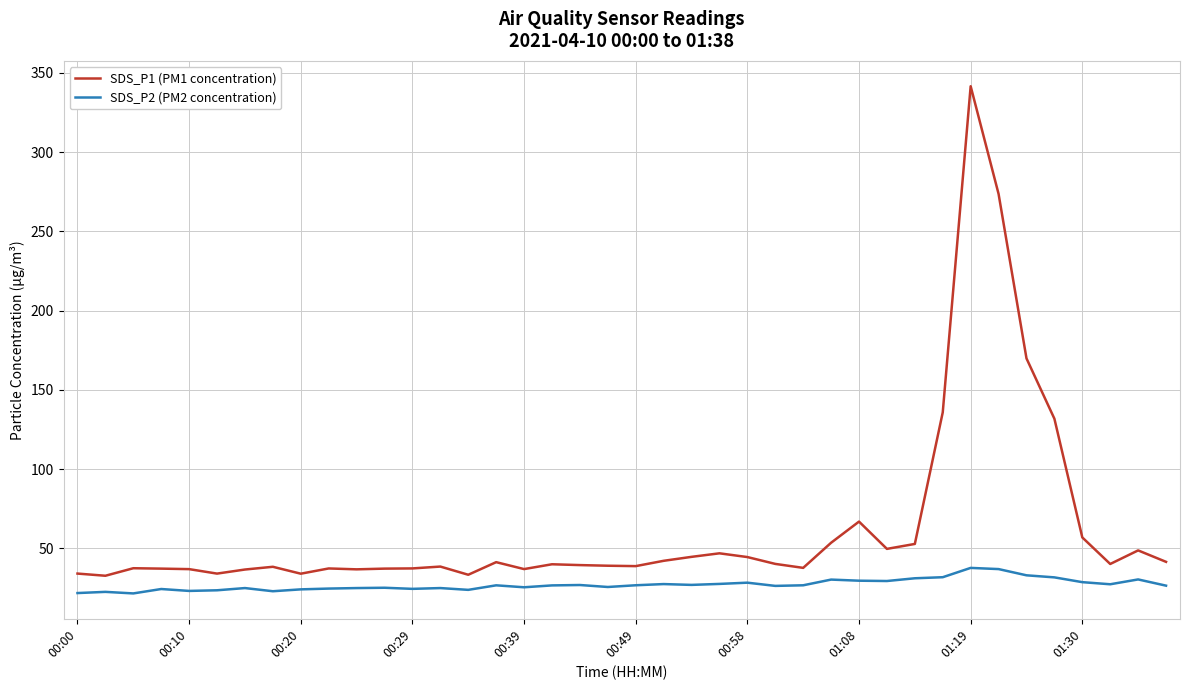

List the series in order of their peak value, highest first.

SDS_P1 (PM1 concentration), SDS_P2 (PM2 concentration)